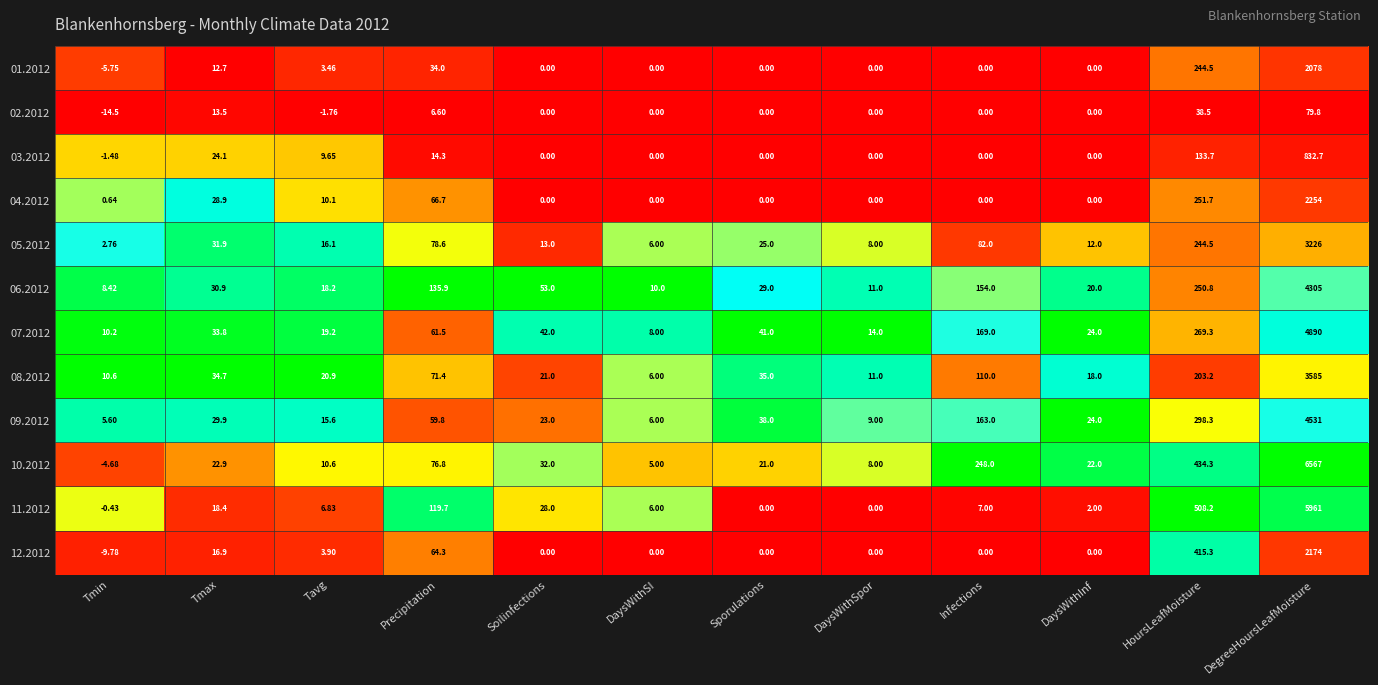

At which label does 05.2012 first exceed 25?

Tmax